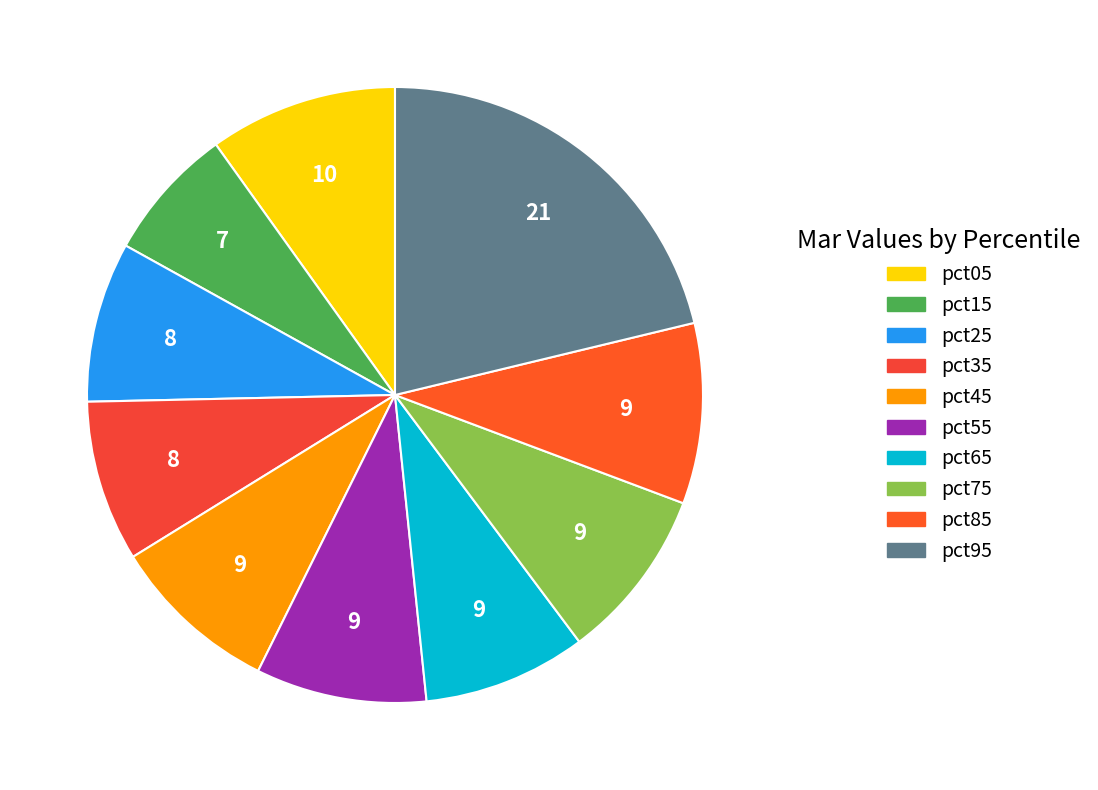

Which category has the smallest portion of the pie?

pct15